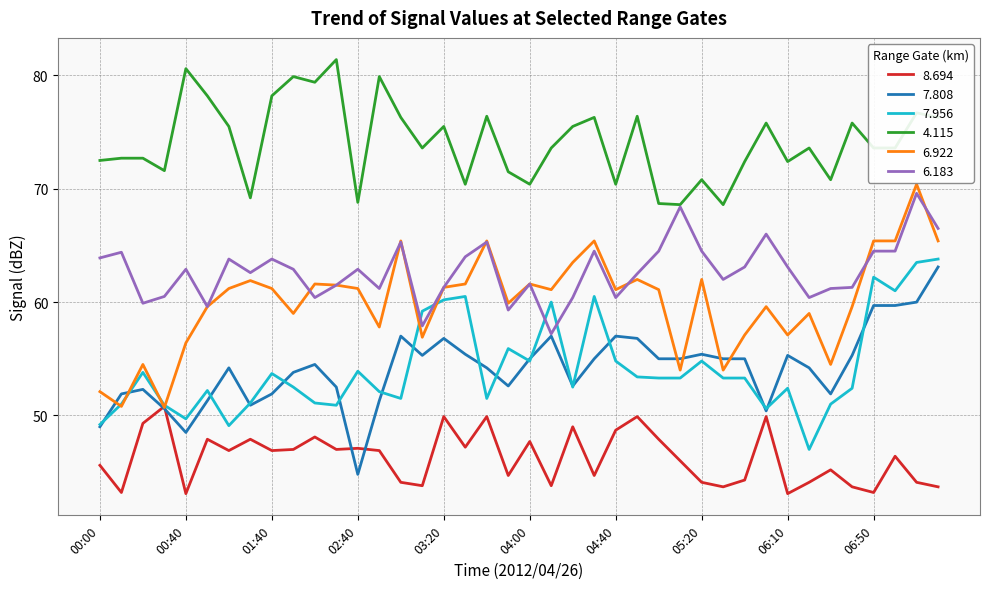

What is the minimum value for 6.183?

57.2